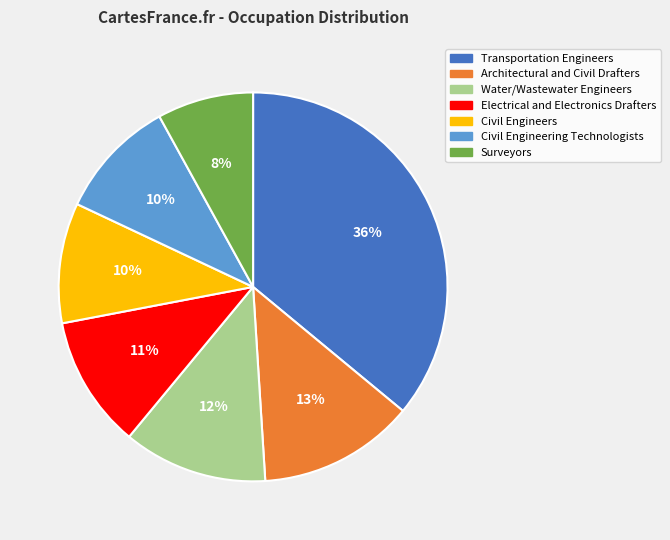

Is it true that Architectural and Civil Drafters is 13% of the pie?

True